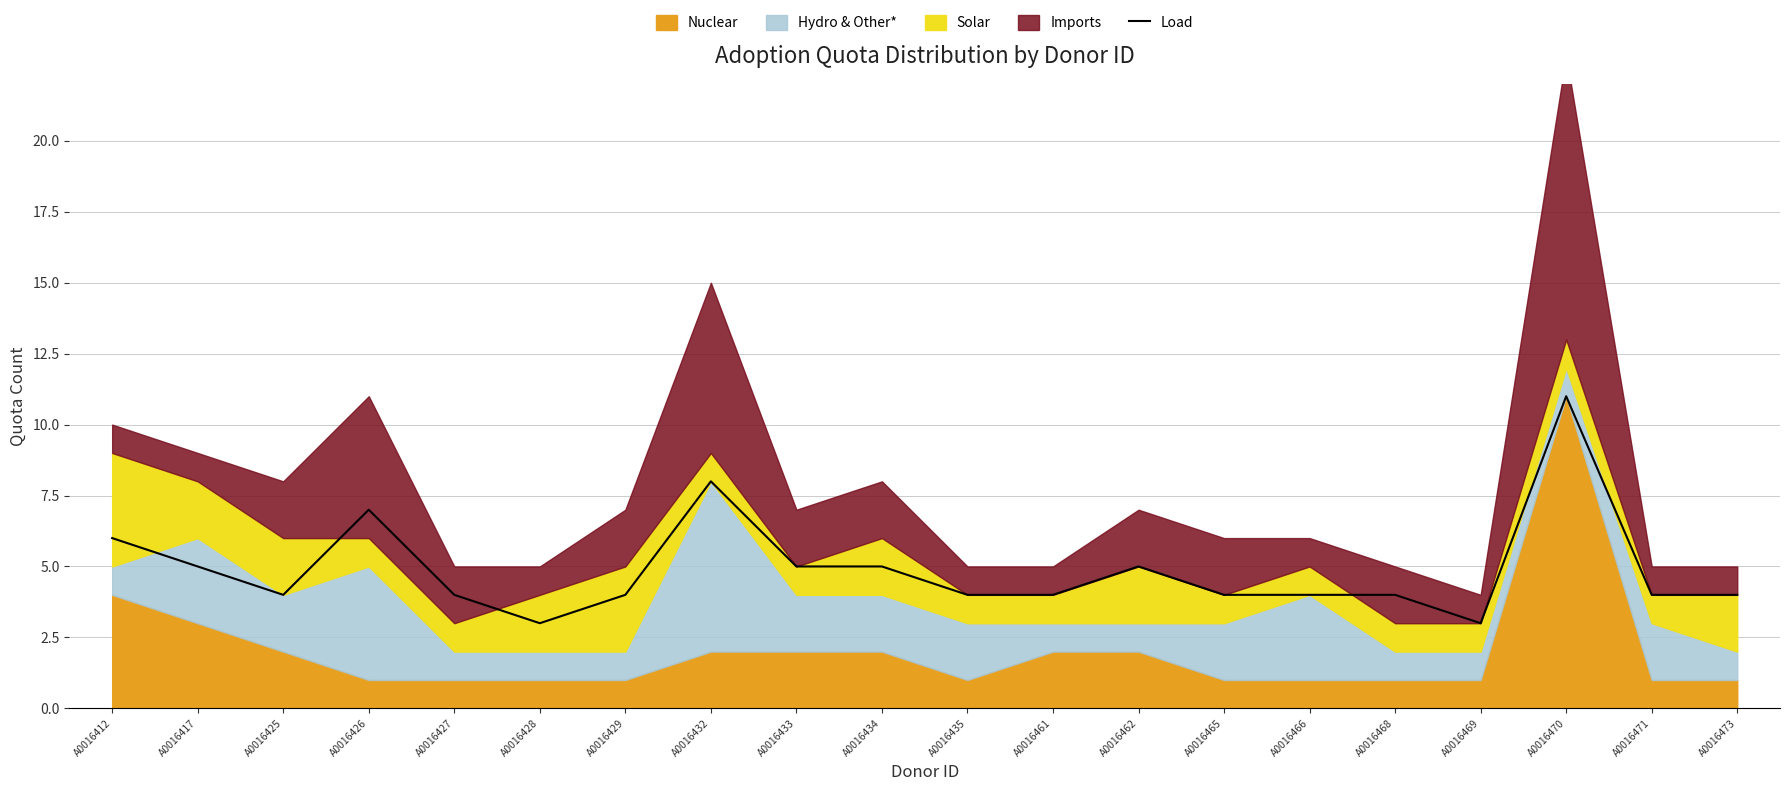

The chart shows a value of 7 at A0016465. True or false?

False